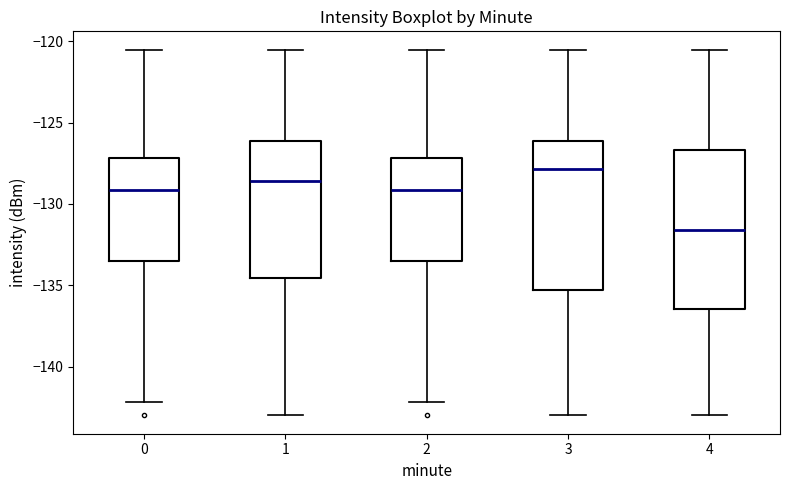

Reading left to right, transcribe this box plot: for each box, give where its median line is, the range the box spans, and where its two whiskers end, as read against the y-axis. The values are not printed on the chart, so give them approximately, as read against the axis.

0: median -129.0, box -133.5 to -127.0, whiskers -142.0 to -120.5
1: median -128.5, box -134.5 to -126.0, whiskers -143.0 to -120.5
2: median -129.0, box -133.5 to -127.0, whiskers -142.0 to -120.5
3: median -128.0, box -135.5 to -126.0, whiskers -143.0 to -120.5
4: median -131.5, box -136.5 to -126.5, whiskers -143.0 to -120.5